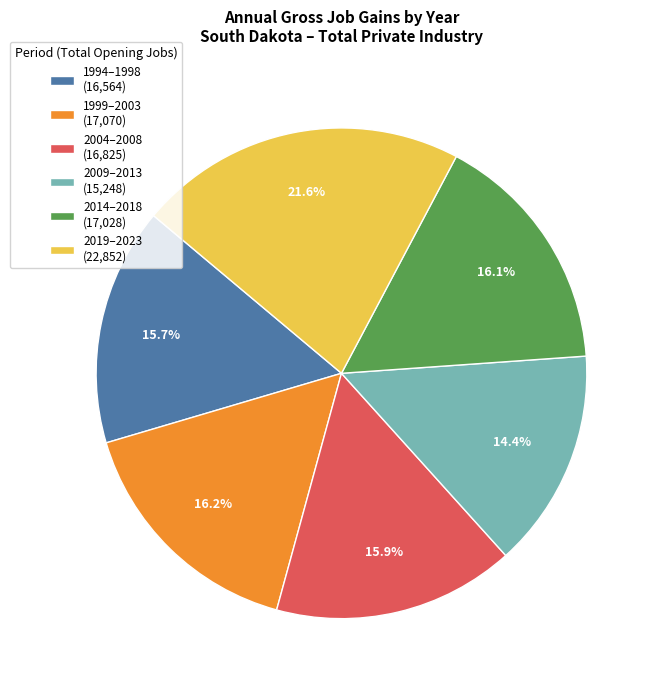

Which has a higher value, 2009–2013 (15,248) or 1999–2003 (17,070)?

1999–2003 (17,070)